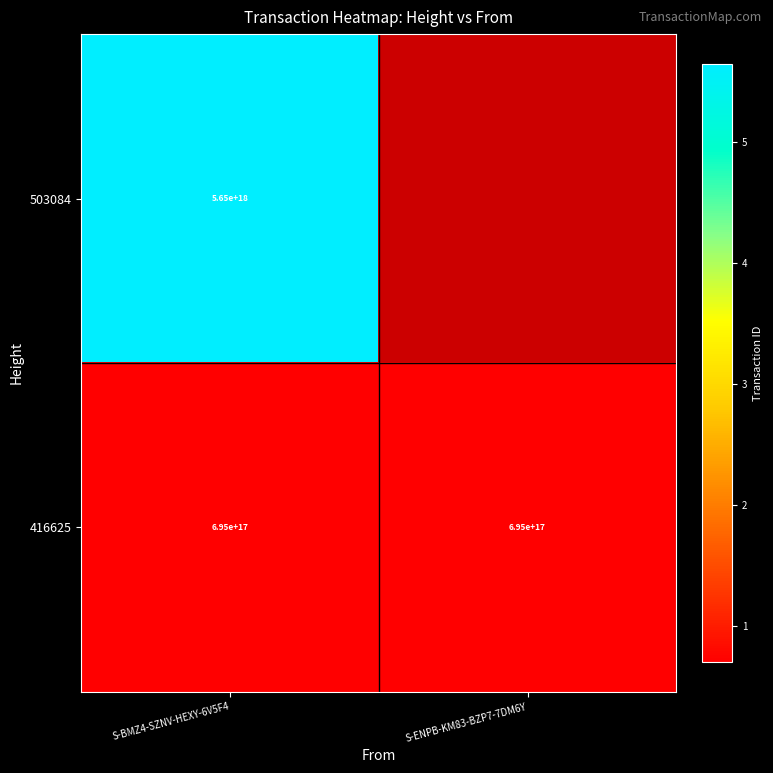

At how many categories does at least one series exceed 5559793943823468544?

1